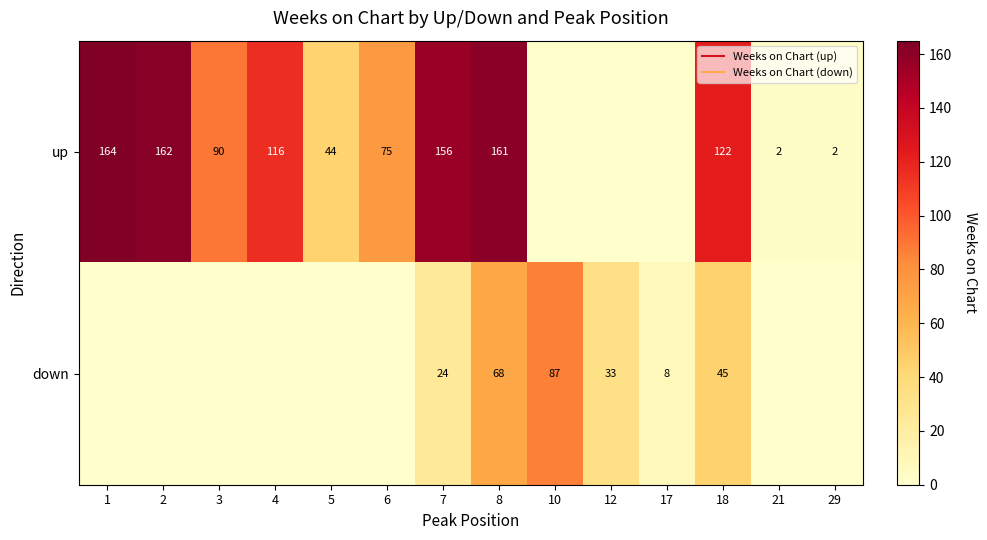

Is the value of down at 5 greater than the value of up at 12?

No